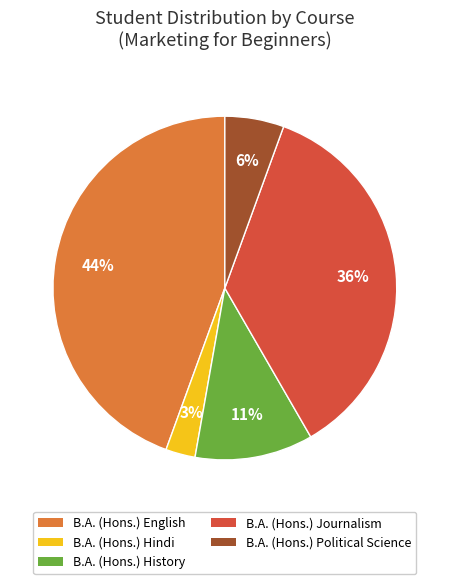

To the nearest percent, what is the average slice percentage?

20%